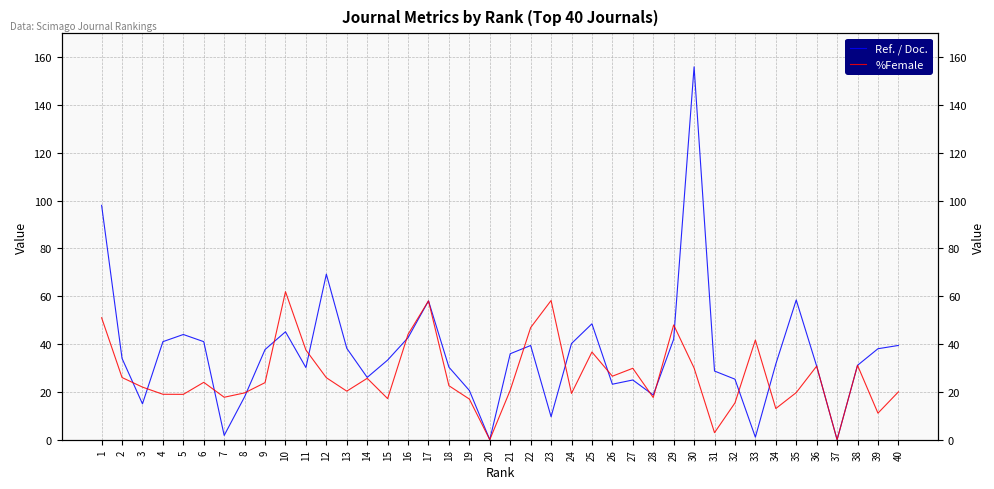

What is the value of the Ref. / Doc. point at the 23rd from the left?

9.6